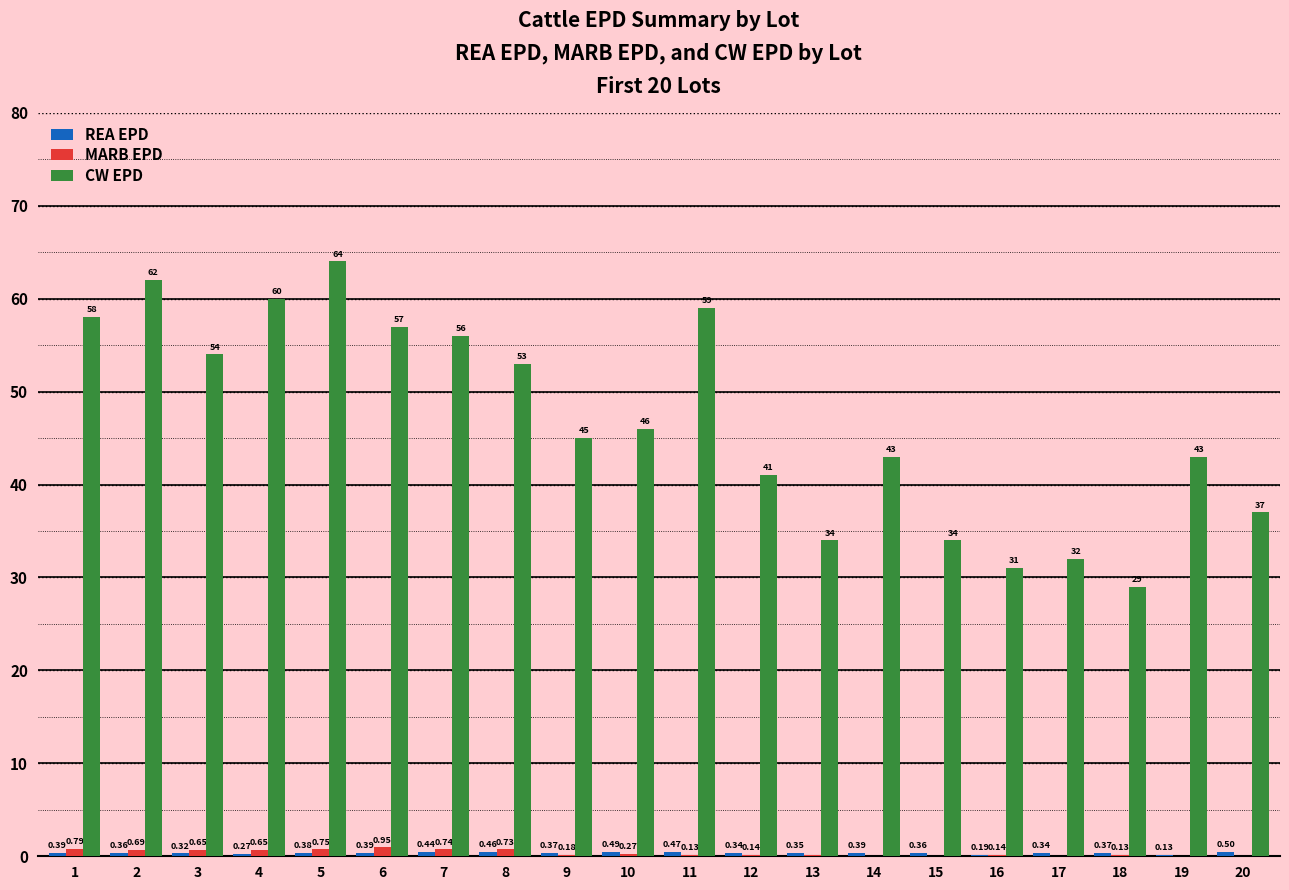

What is the sum of all MARB EPD values?

7.2